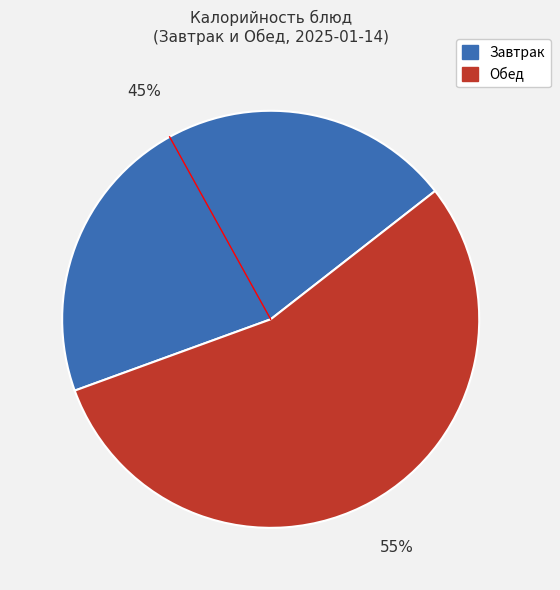

Count the number of slices in the pie.

2